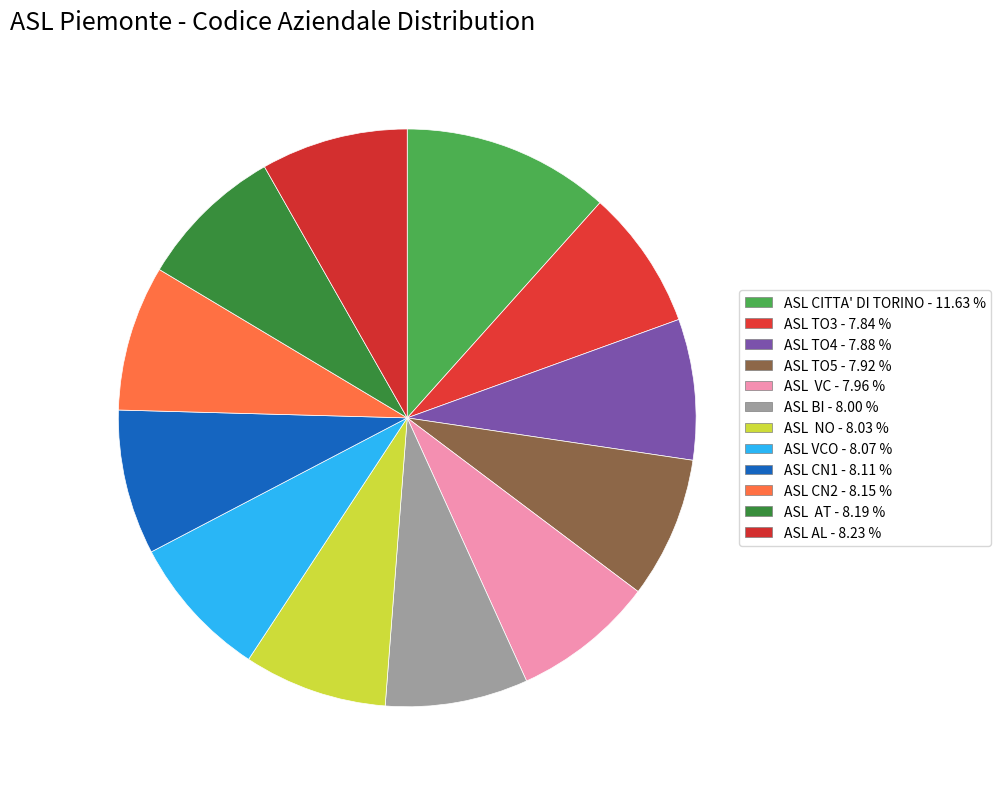

Is there any slice that represents more than half of the pie?

No